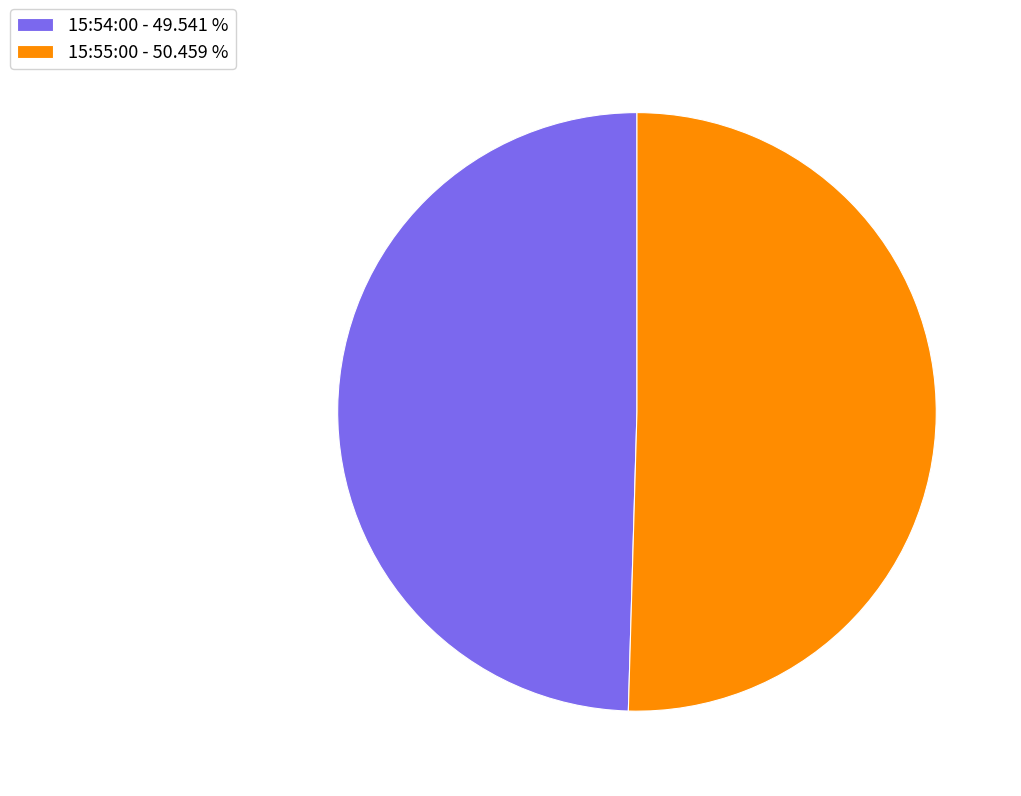

Is there any slice that represents more than half of the pie?

Yes